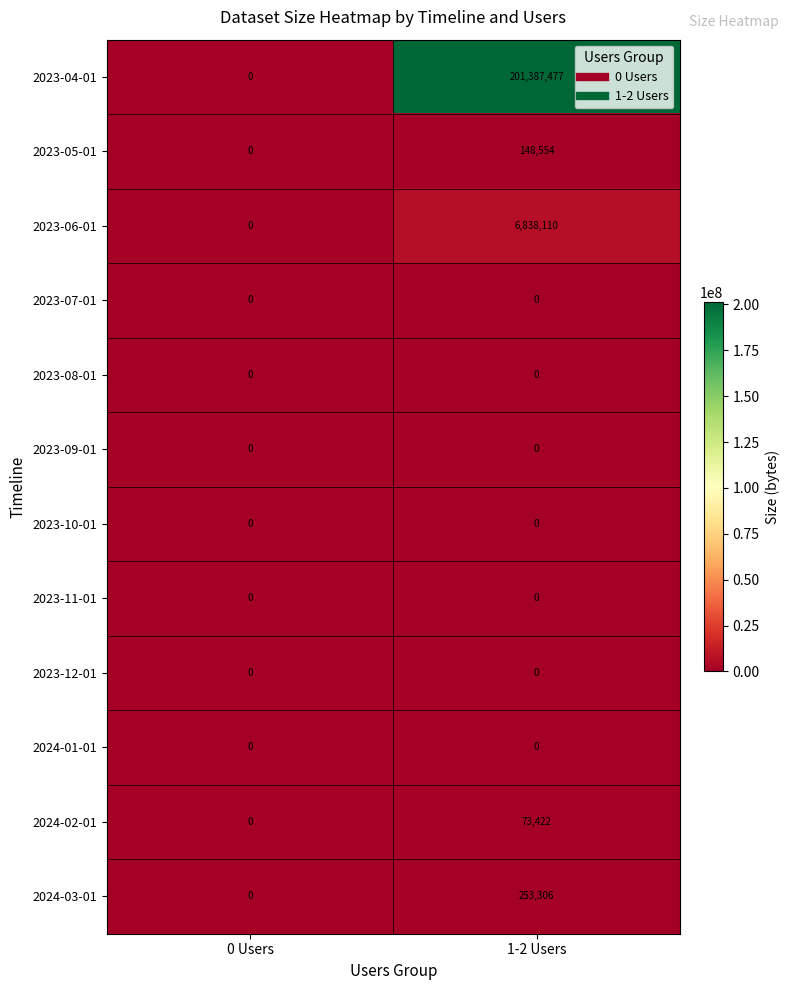

List the labels in order of 2023-04-01 value, largest first.

1-2 Users, 0 Users